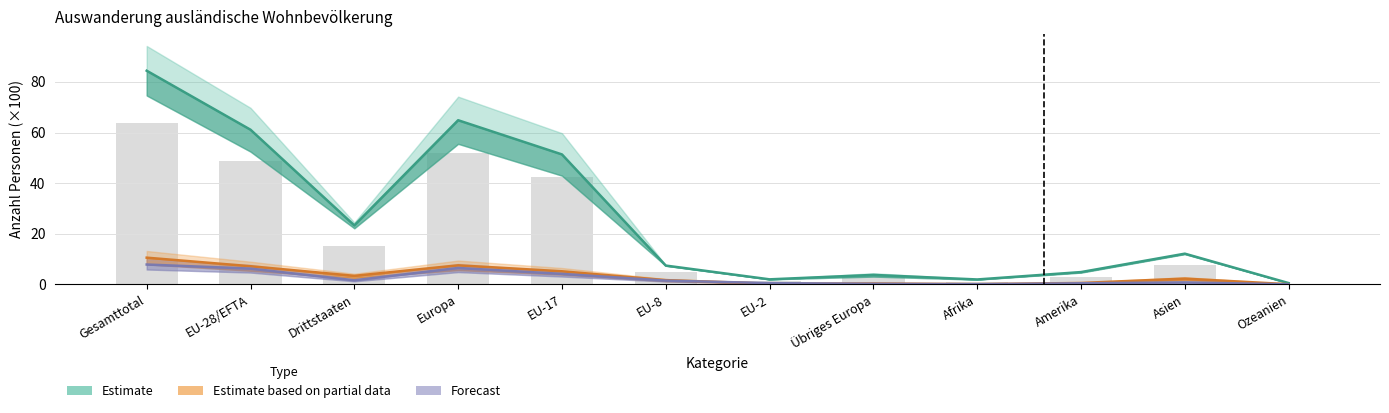

What is the total value across all series at Amerika?

8.9